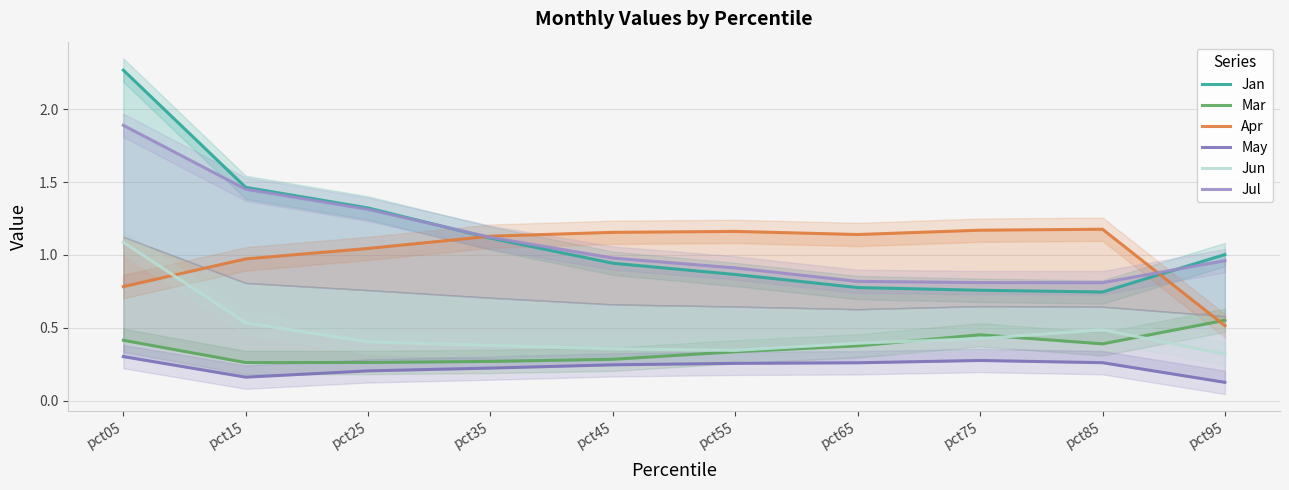

Is it true that Jul equals 1.3 at pct25?

True